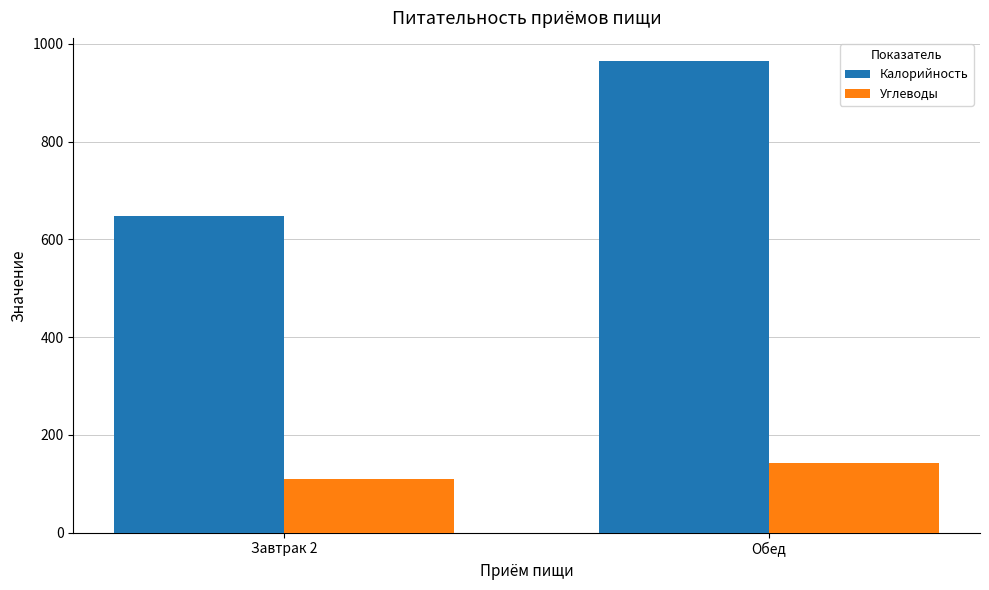

What is the value of the Калорийность bar at the 1st from the left?

648